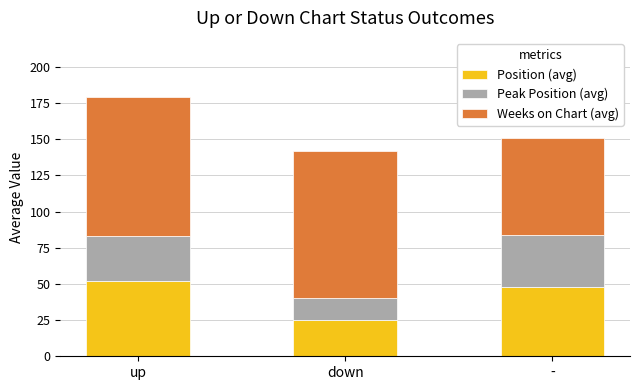

The value of Position (avg) at up is 52. True or false?

True